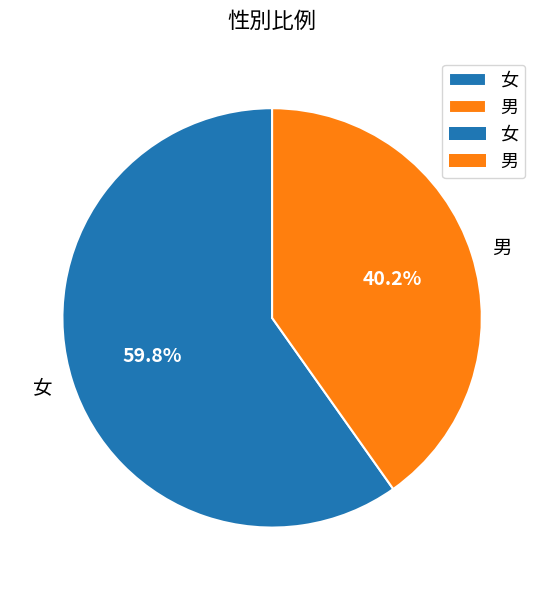

Rank the categories by value from highest to lowest.

女, 男